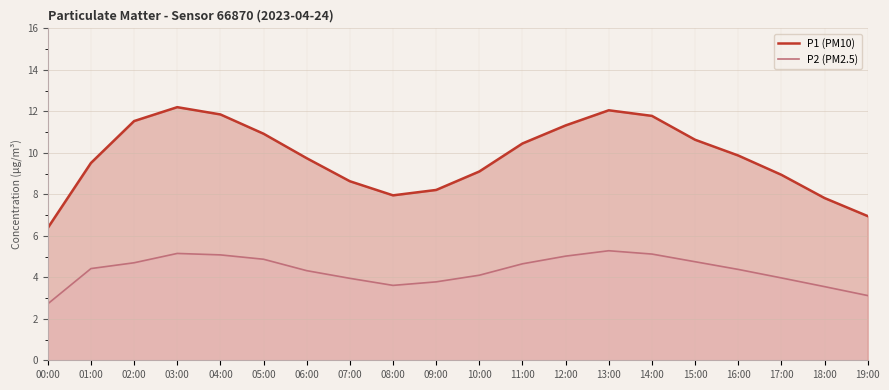

True or false: P2 (PM2.5) has a value of 2.7 at 00:00.

True